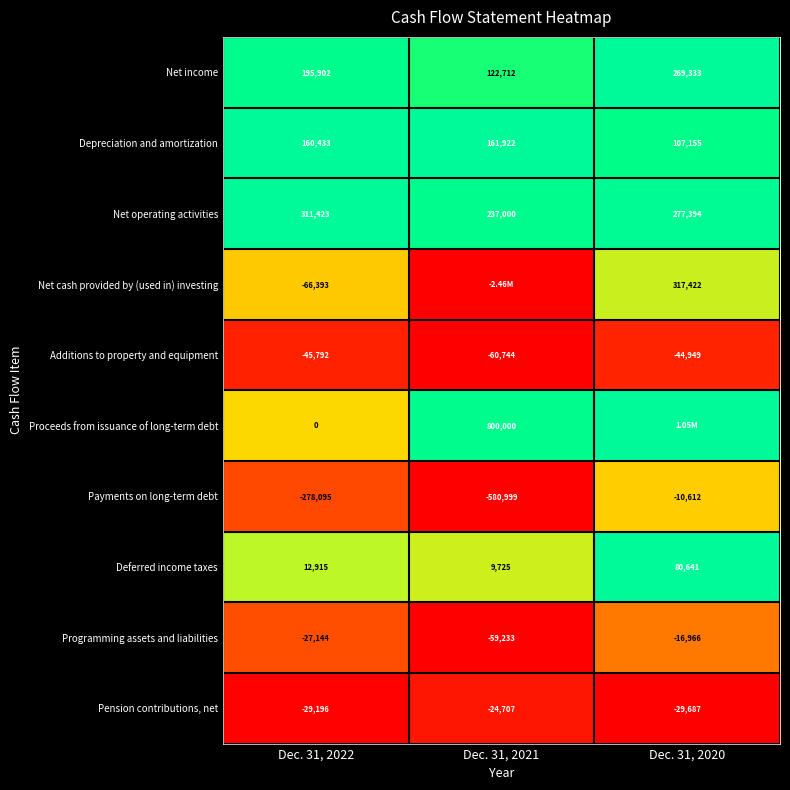

What is the difference between the Pension contributions, net values at Dec. 31, 2020 and Dec. 31, 2022?

491